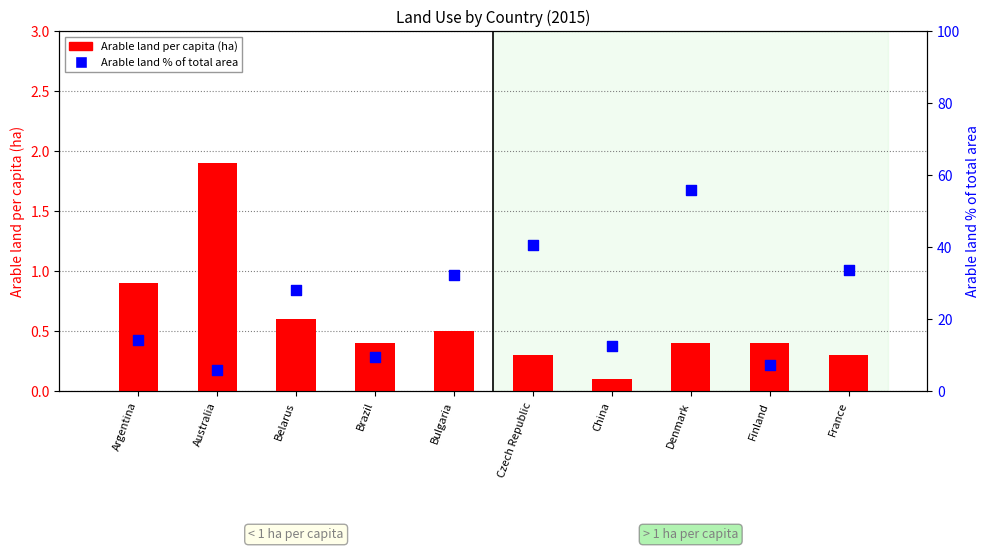

Which series contains the highest Y value?

Arable land % of total area